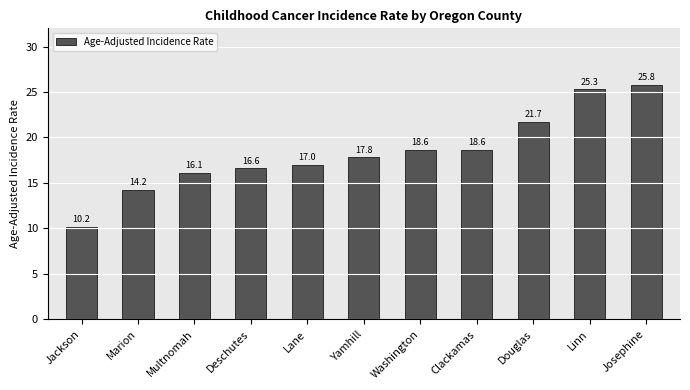

Does the chart contain any negative values?

No